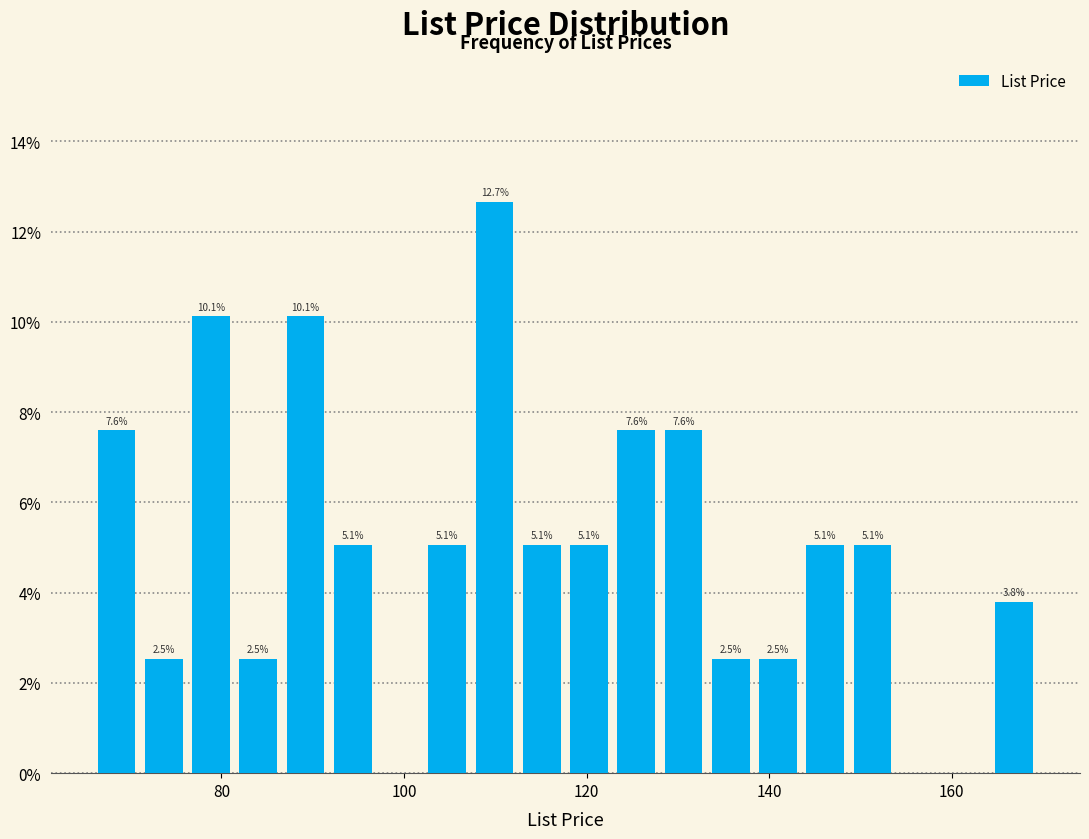

Around what value on the x-axis is the tallest bar? Give the approximate position of its centre, as read against the axis.

110